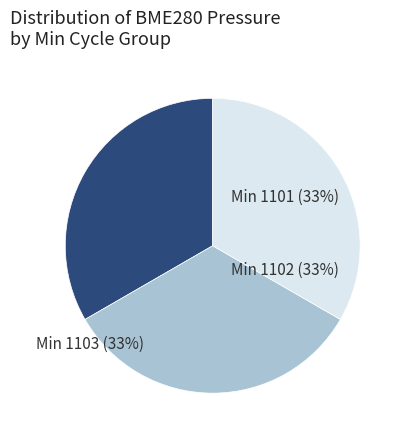

To the nearest percent, what is the average slice percentage?

33%